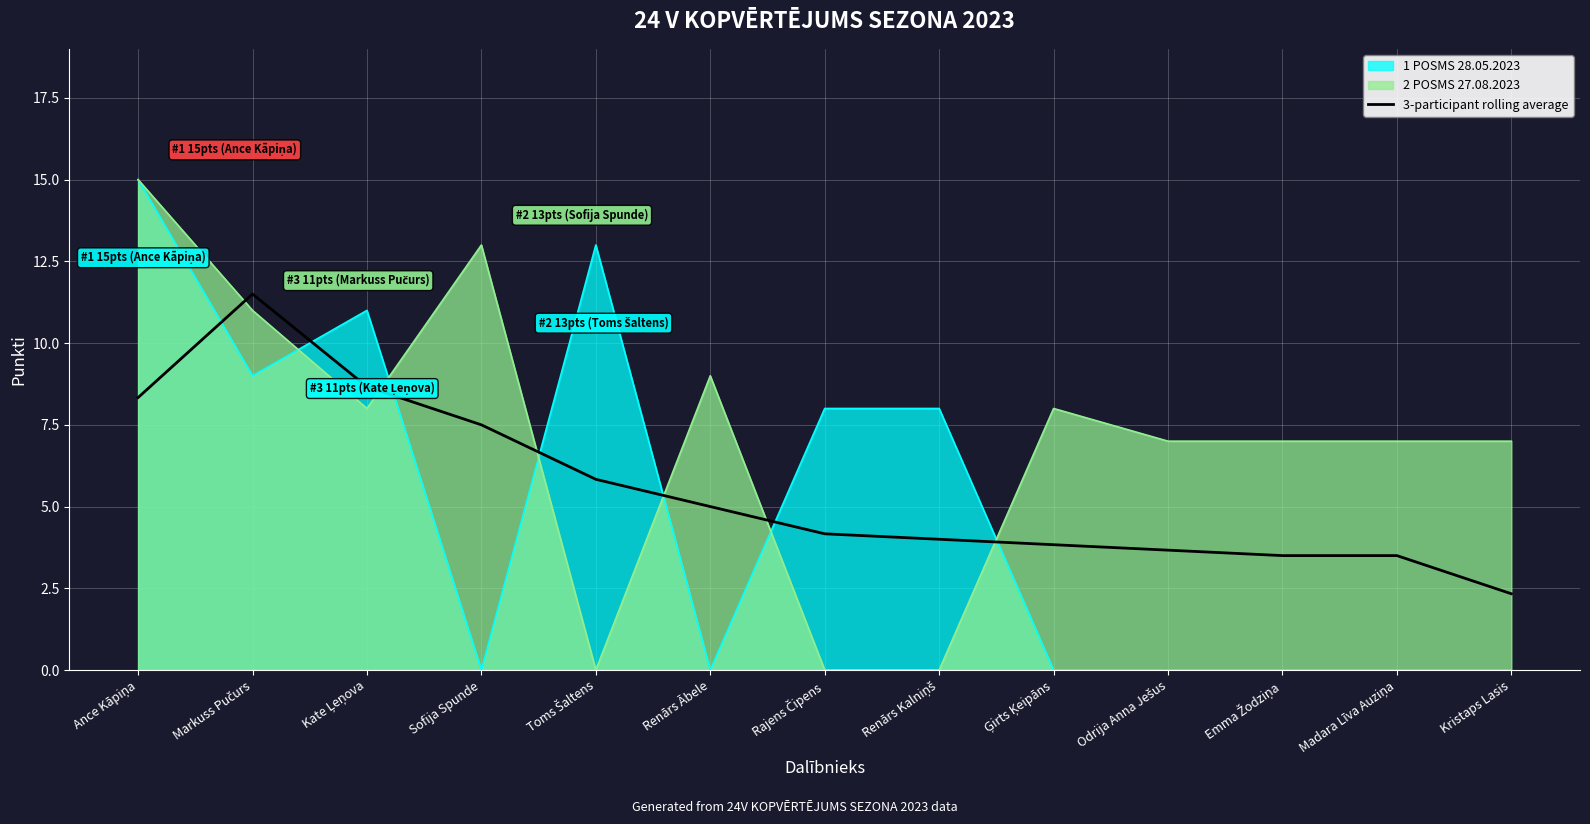

What is the value of the 7th point from the left?

4.2